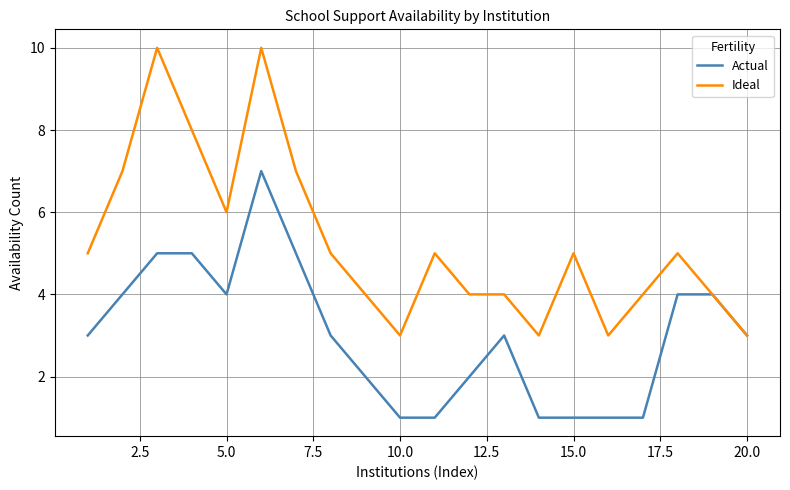

What is the greatest value displayed?

10